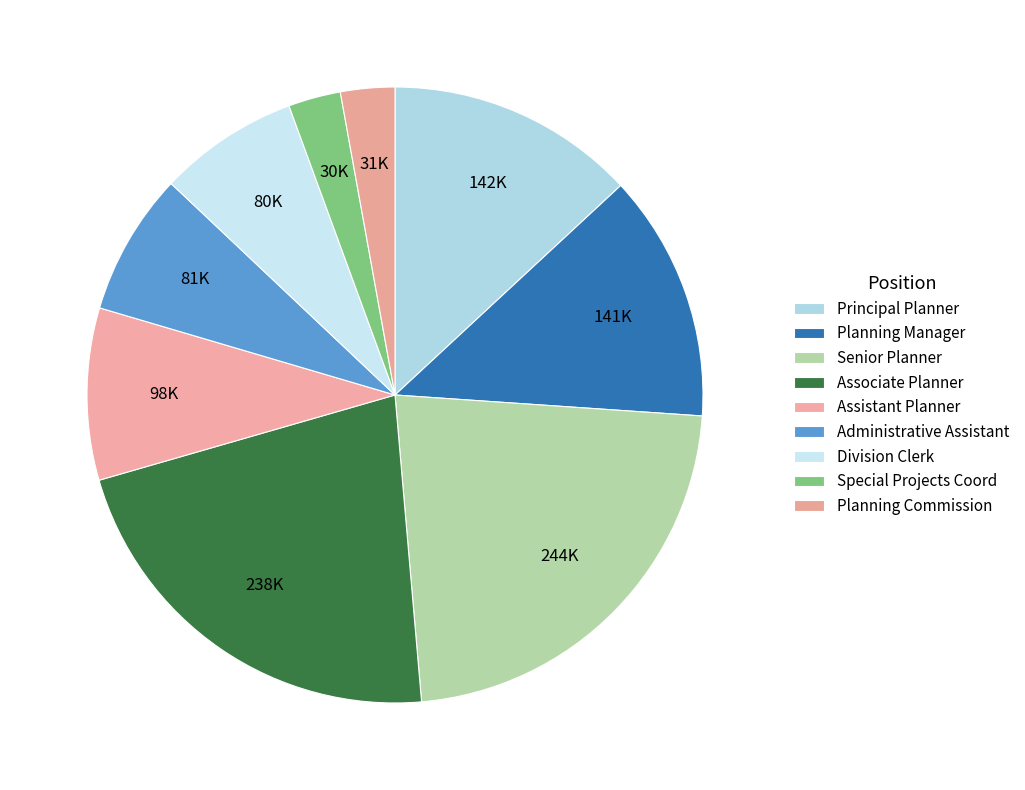

What is the smallest slice in the pie chart?

Special Projects Coord